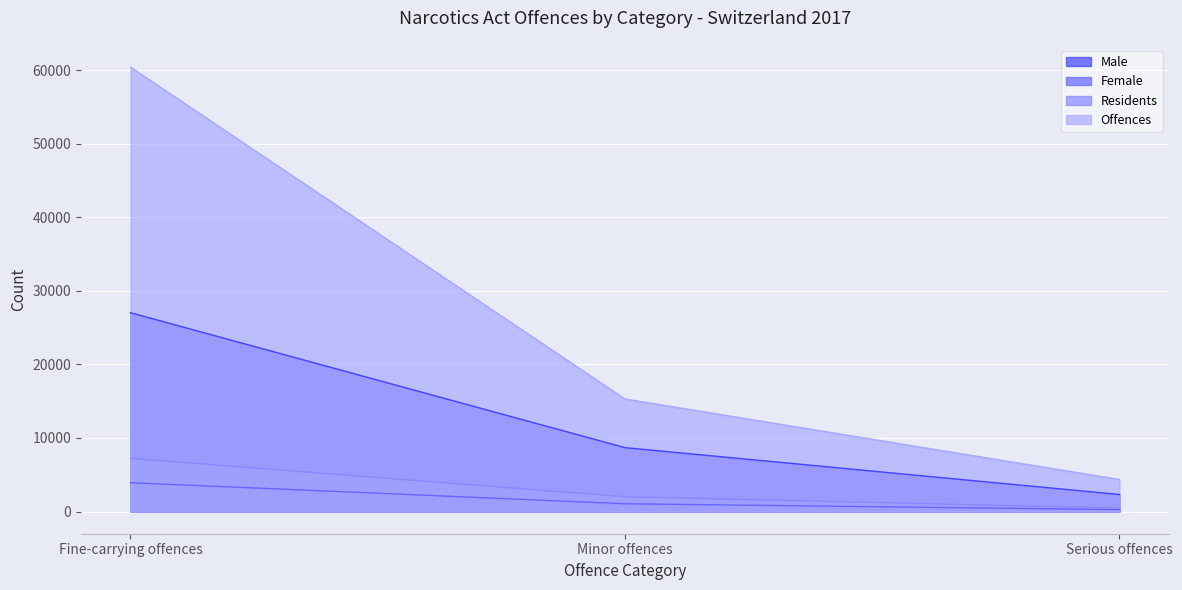

Reading left to right, list all the values displayed in this chart.

Male: Fine-carrying offences=27030	Minor offences=8683	Serious offences=2312
Female: Fine-carrying offences=3916	Minor offences=1054	Serious offences=259
Residents: Fine-carrying offences=7226	Minor offences=2006	Serious offences=461
Offences: Fine-carrying offences=60423	Minor offences=15298	Serious offences=4353